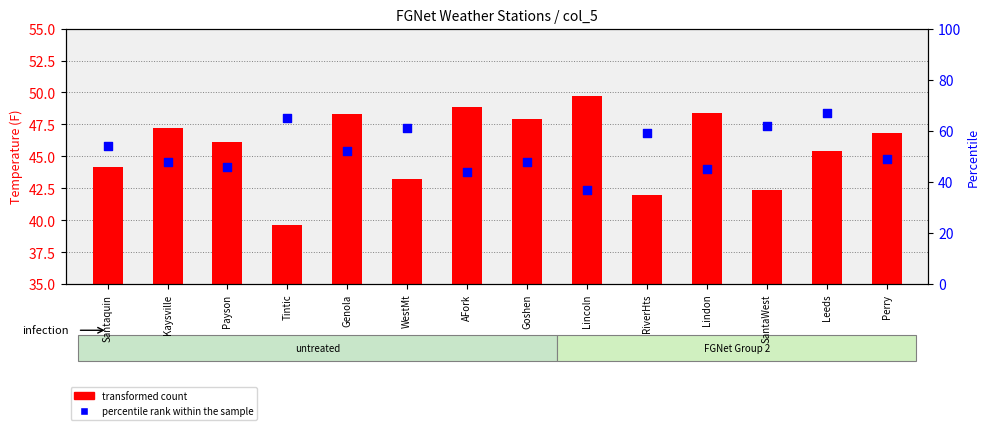

Which series has the largest Y range (max minus min)?

percentile rank within the sample